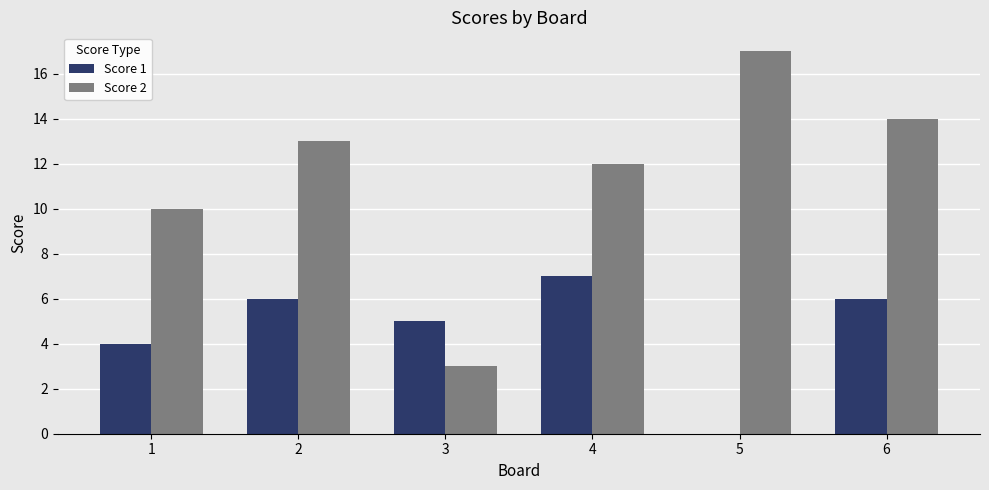

Are the bars grouped side by side (vs. stacked)?

Yes